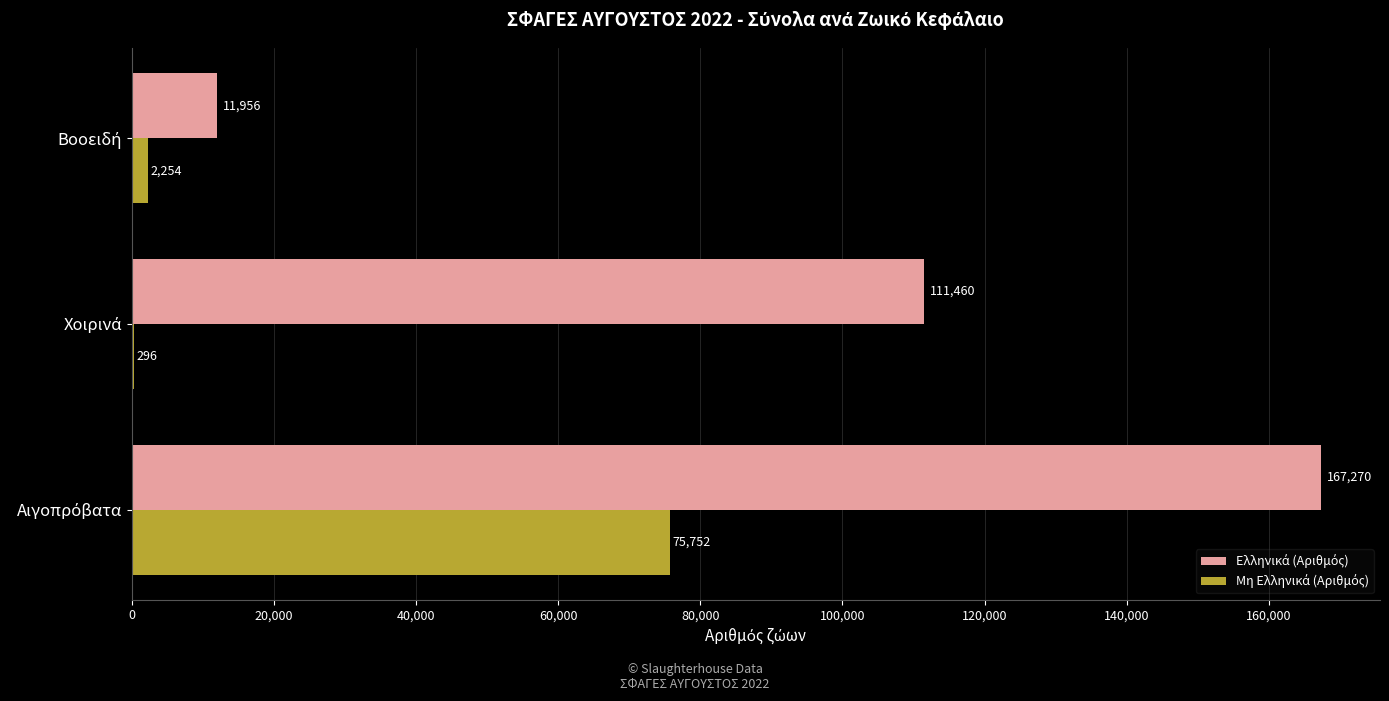

What is the maximum value shown in the chart?

167270